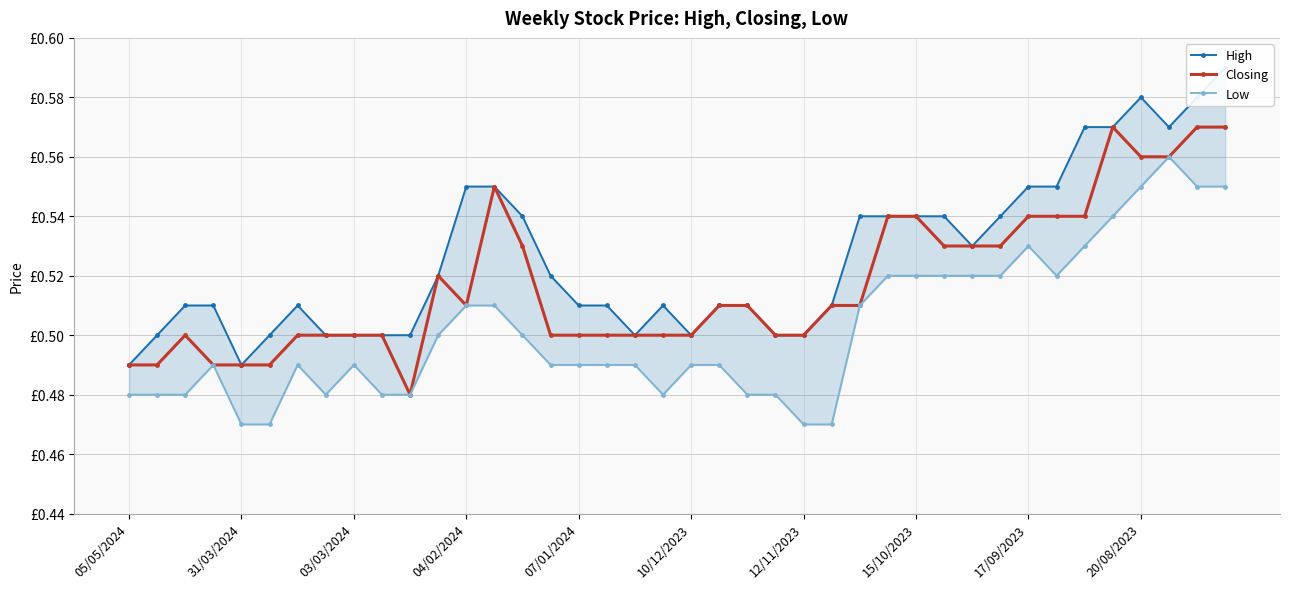

Is it true that Closing equals 0.1 at 10?

False